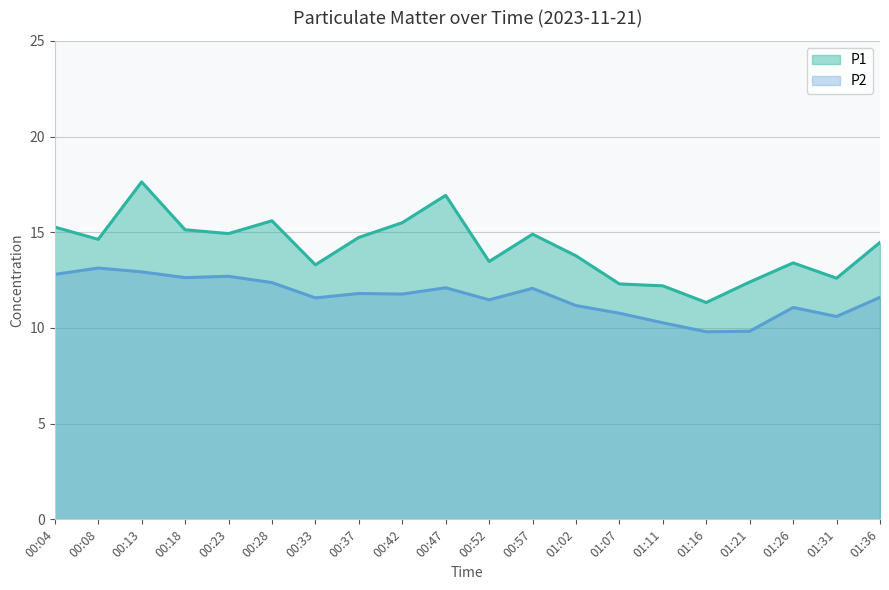

What are all the series names shown in the legend?

P1, P2